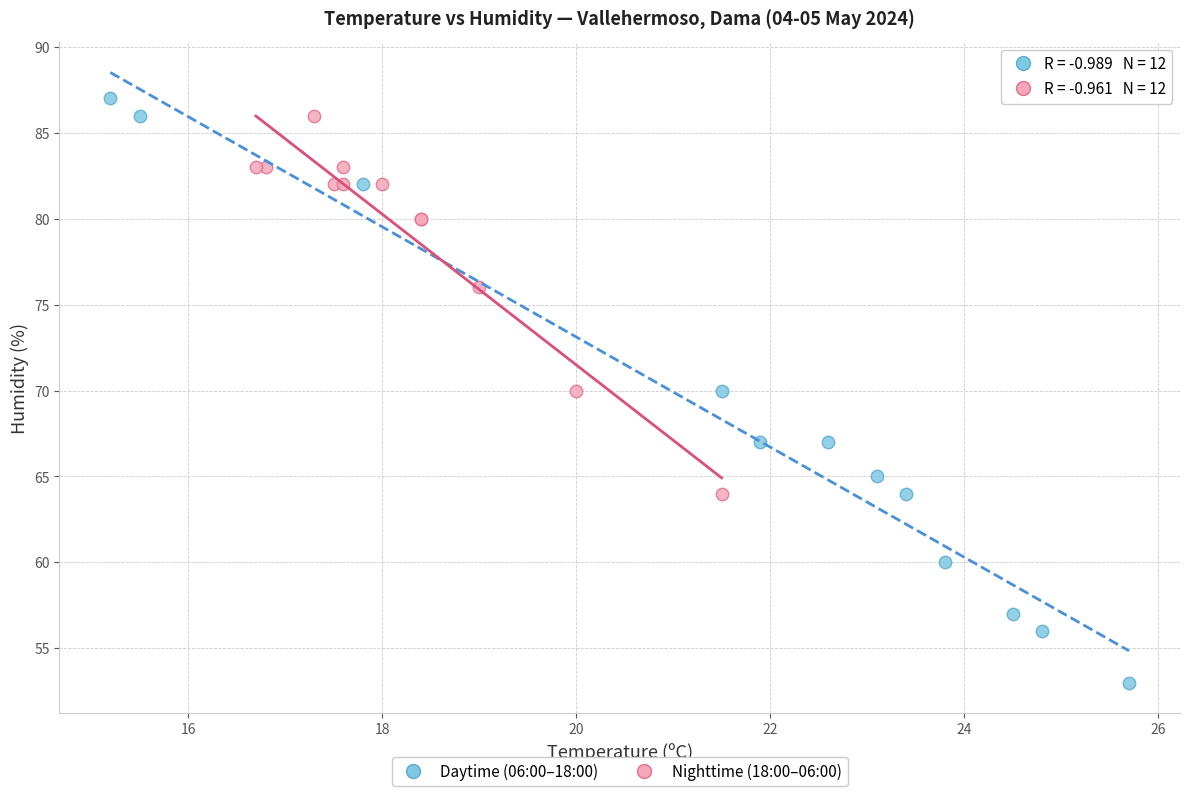

What are all the series names shown in the legend?

Daytime (06:00–18:00), Nighttime (18:00–06:00)